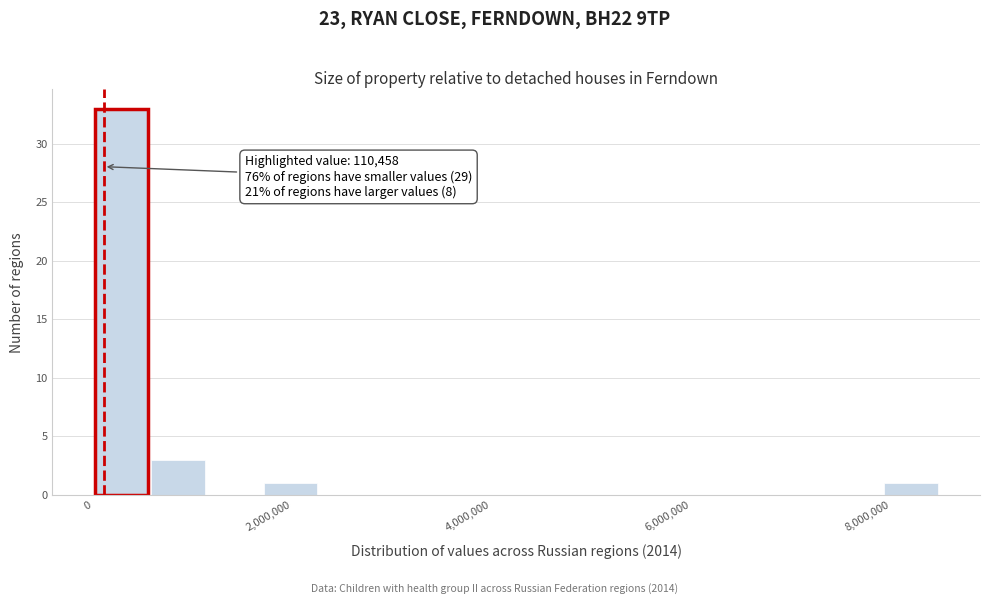

Read against the x-axis, roughly where is the centre of the tallest bar?

200000